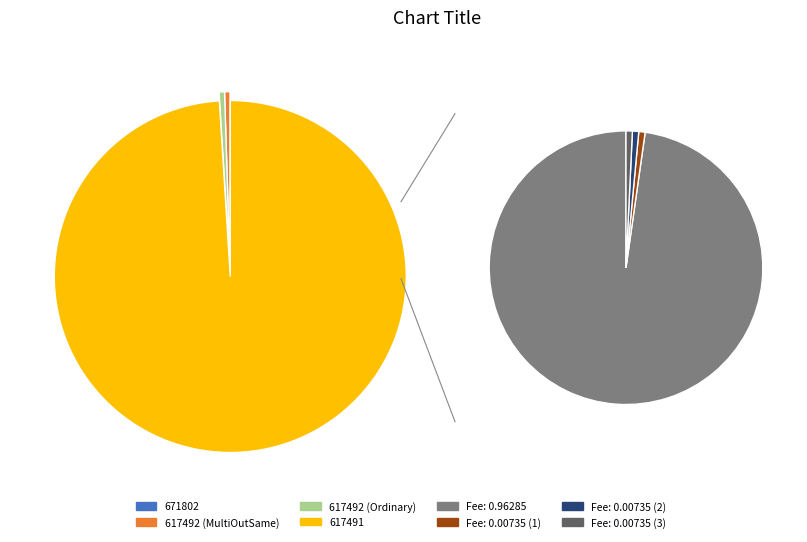

Is it true that 617491 is 99% of the pie?

True